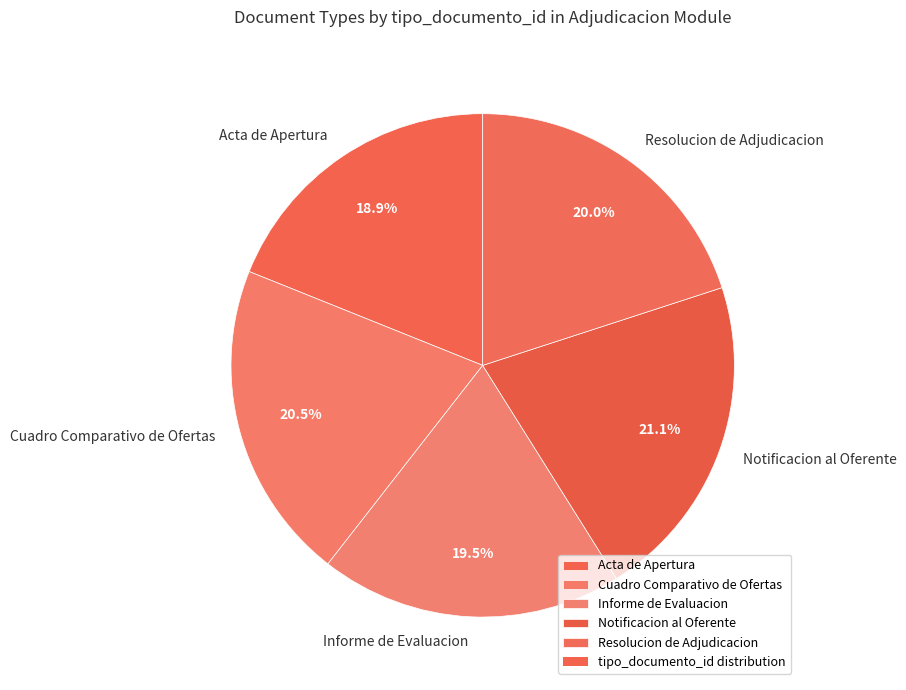

Is it true that Notificacion al Oferente is 21% of the pie?

True